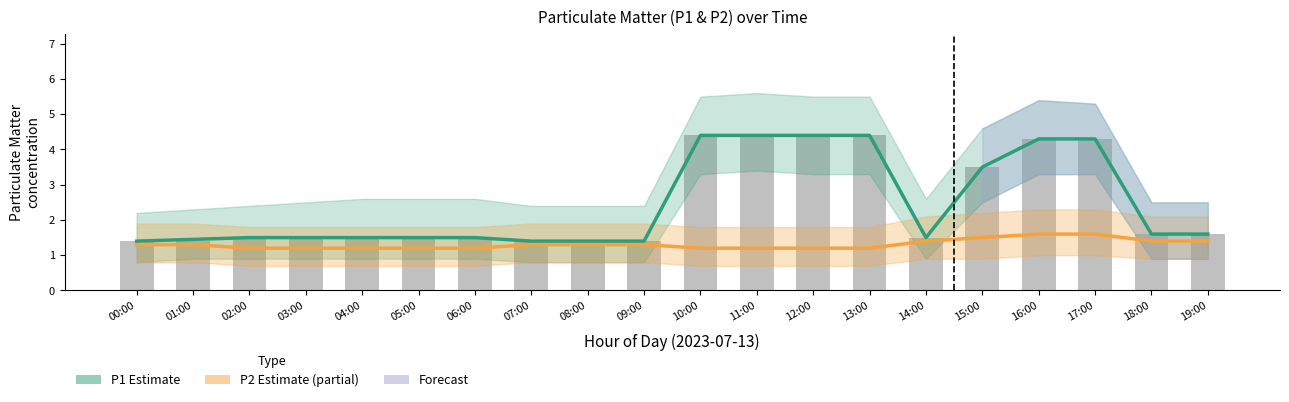

Reading left to right, list all the values displayed in this chart.

P1 (Estimate): 00:00=1.4	01:00=1.4	02:00=1.5	03:00=1.5	04:00=1.5	05:00=1.5	06:00=1.5	07:00=1.4	08:00=1.4	09:00=1.4	10:00=4.4	11:00=4.4	12:00=4.4	13:00=4.4	14:00=1.5	15:00=3.5	16:00=4.3	17:00=4.3	18:00=1.6	19:00=1.6
P2 (Partial Estimate): 00:00=1.3	01:00=1.3	02:00=1.2	03:00=1.2	04:00=1.2	05:00=1.2	06:00=1.2	07:00=1.3	08:00=1.3	09:00=1.3	10:00=1.2	11:00=1.2	12:00=1.2	13:00=1.2	14:00=1.4	15:00=1.5	16:00=1.6	17:00=1.6	18:00=1.4	19:00=1.4